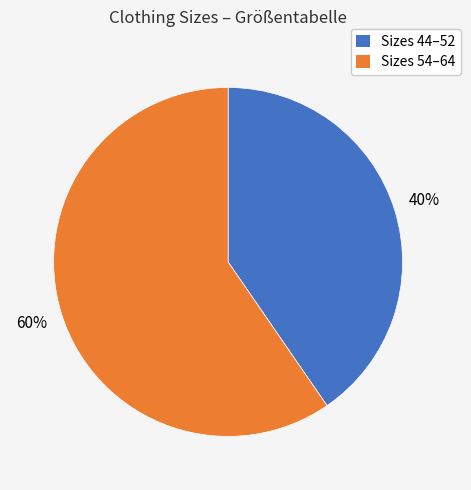

Rank the categories by value from lowest to highest.

Sizes 44–52, Sizes 54–64